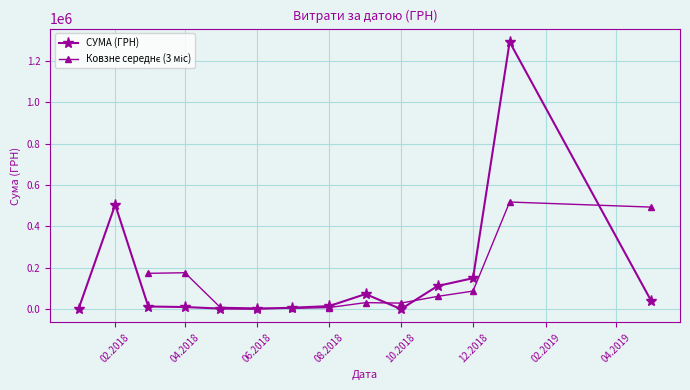

List the labels in order of value, smallest first.

13, 22, 7, 6, 14, 16, 4, 33, 24, 10, 8, 15, 17, 31, 34, 2, 32, 12, 9, 18, 0, 29, 11, 19, 3, 20, 28, 27, 30, 23, 21, 25, 26, 5, 1